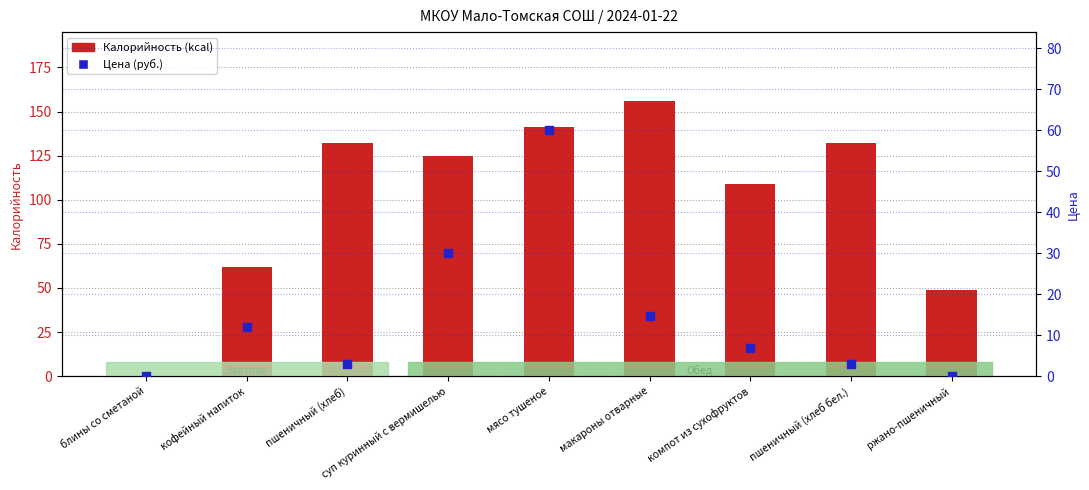

What are all the series names shown in the legend?

Калорийность, Цена